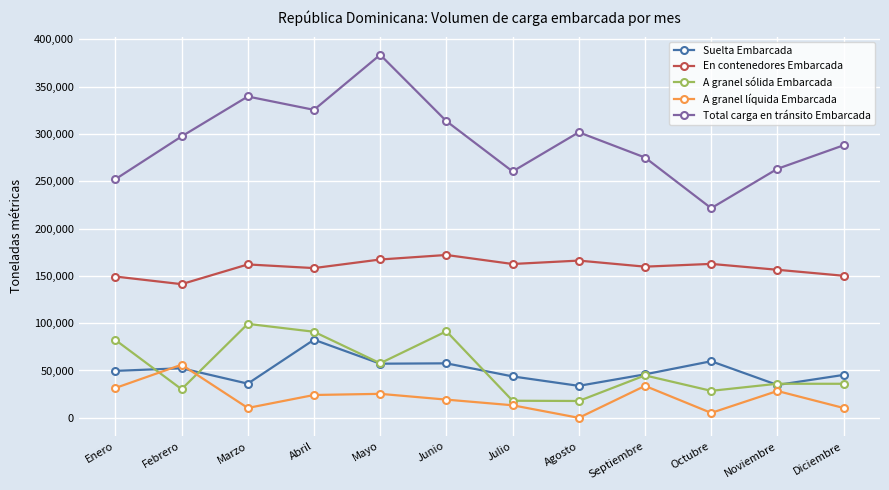

How many distinct data groups are displayed?

5